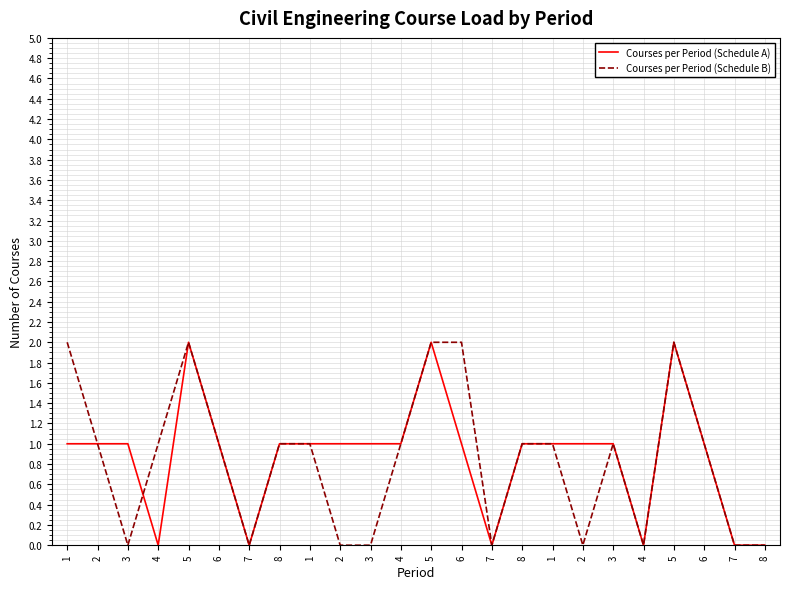

Is this an area chart (filled region under the line)?

No